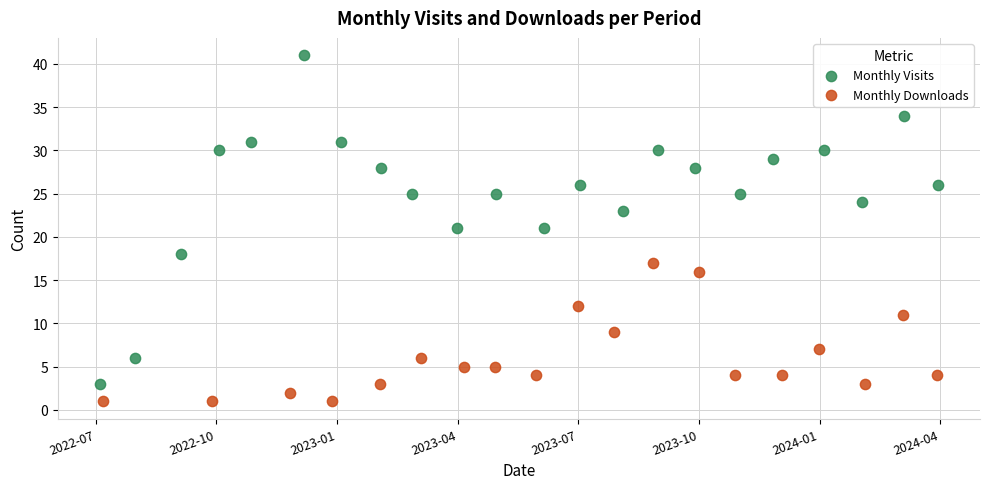

Which series reaches the minimum Y coordinate?

Monthly Downloads